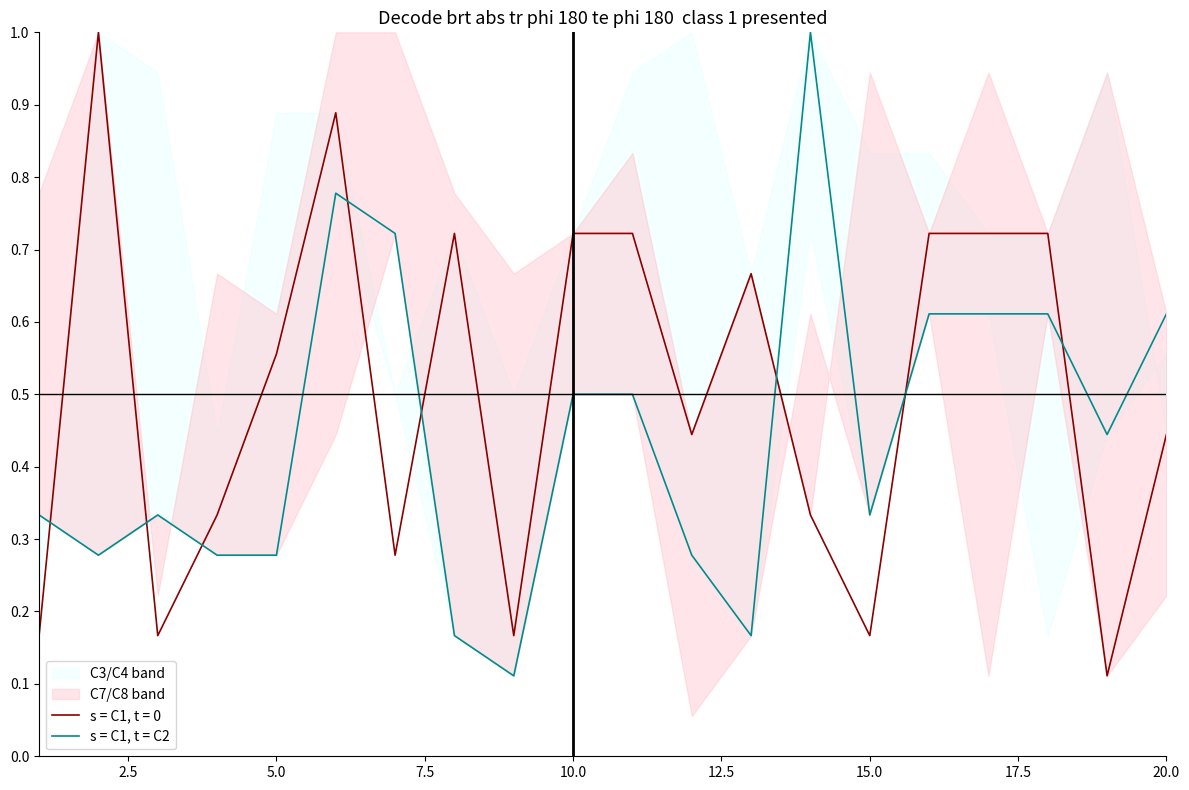

True or false: s = C1, t = 0 and s = C1, t = C2 cross at least once.

True